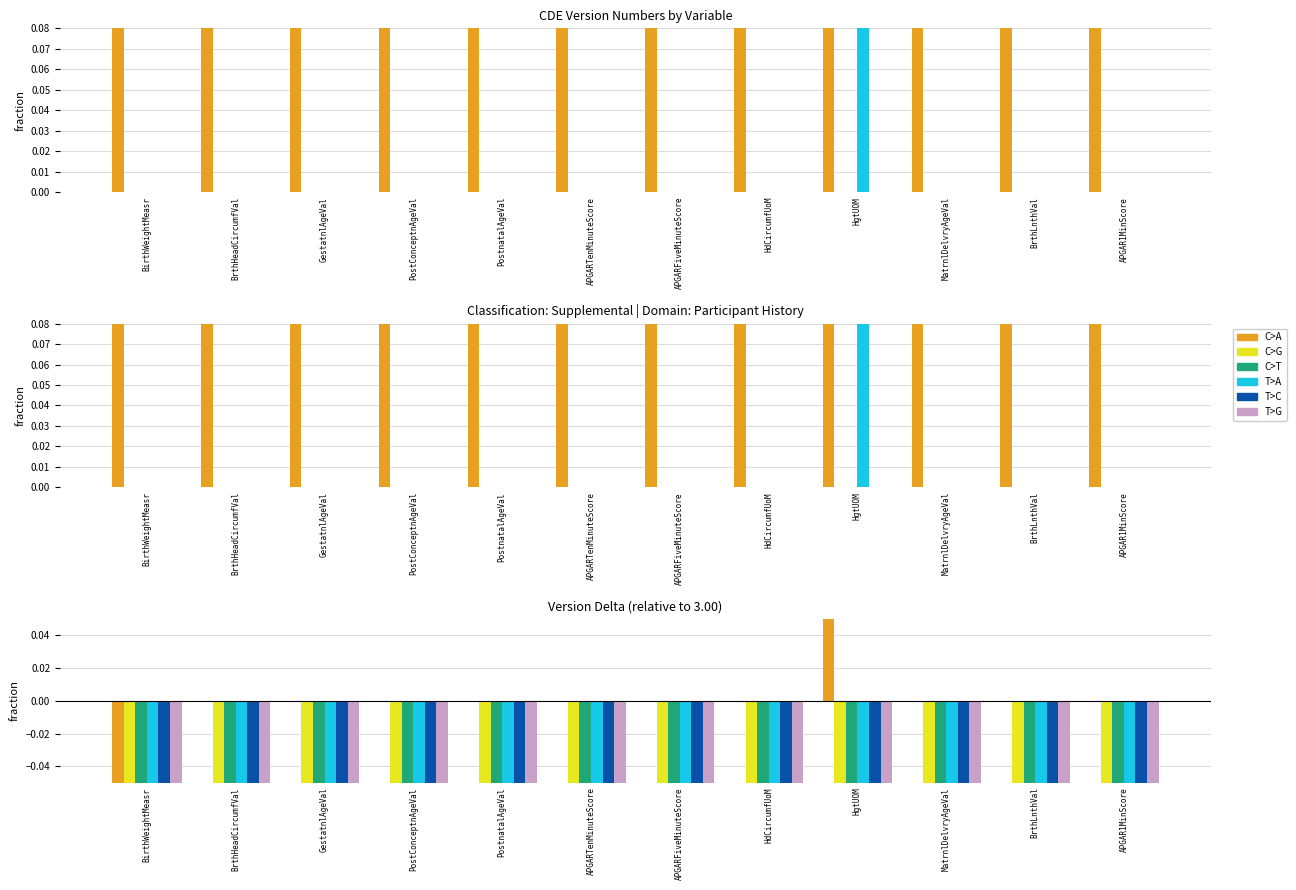

Which series changed the most between APGARTenMinuteScore and APGARFiveMinuteScore?

C>A